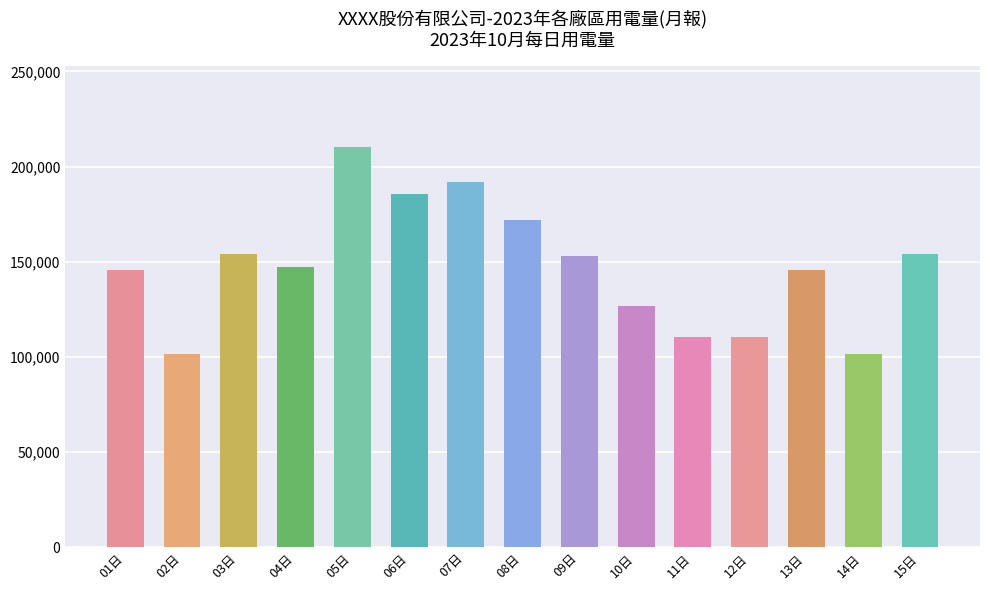

Reading left to right, list all the values displayed in this chart.

01日=145560.6	02日=101351.5	03日=154144.3	04日=147259.8	05日=210479.7	06日=185358.1	07日=191718.5	08日=171797.0	09日=152864.4	10日=126978.0	11日=110548.9	12日=110548.9	13日=145560.6	14日=101351.5	15日=154144.3